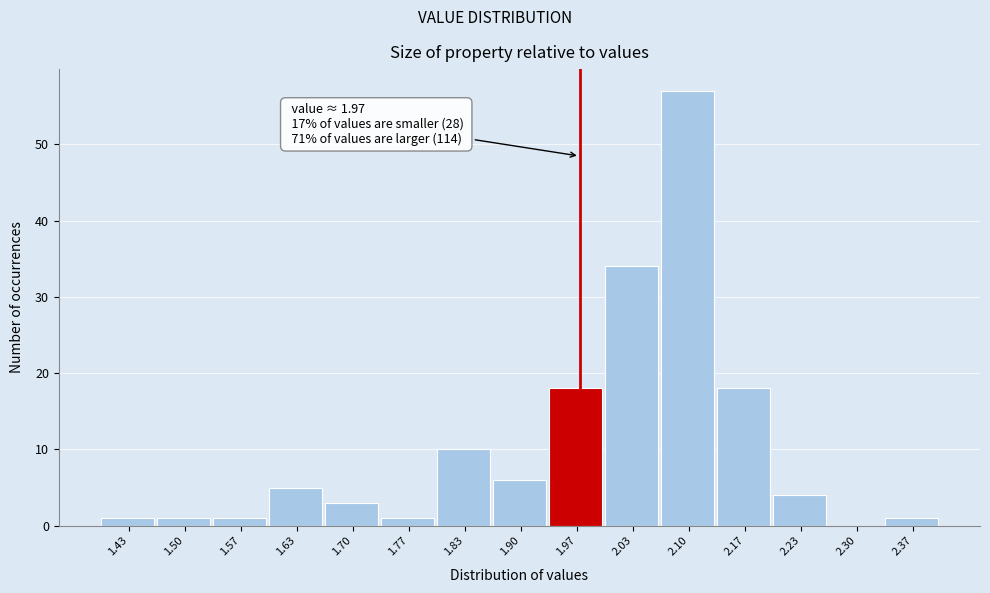

Over which range of the x-axis is the bar tallest?

2.07 to 2.13